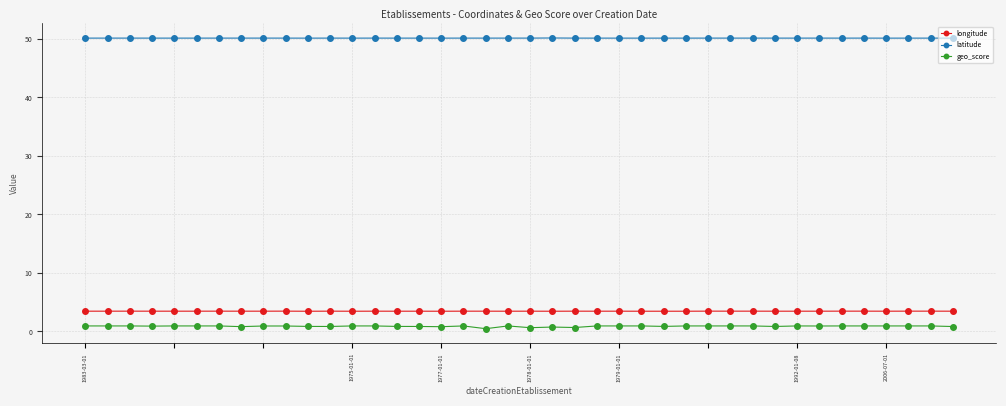

True or false: latitude has more than 0 points higher than both neighbors.

True